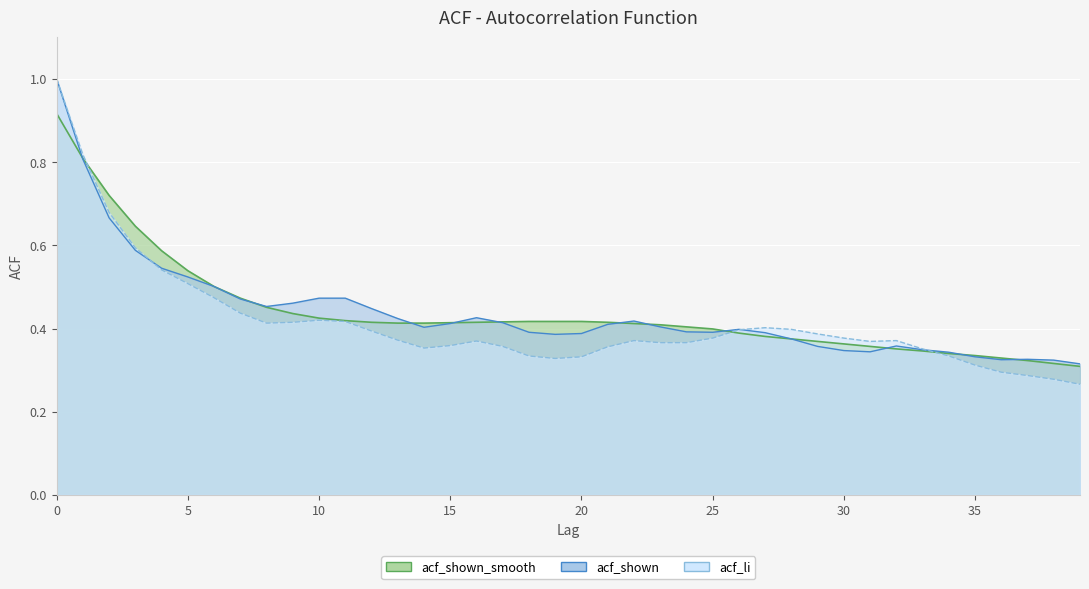

How many lines are shown in the chart?

3